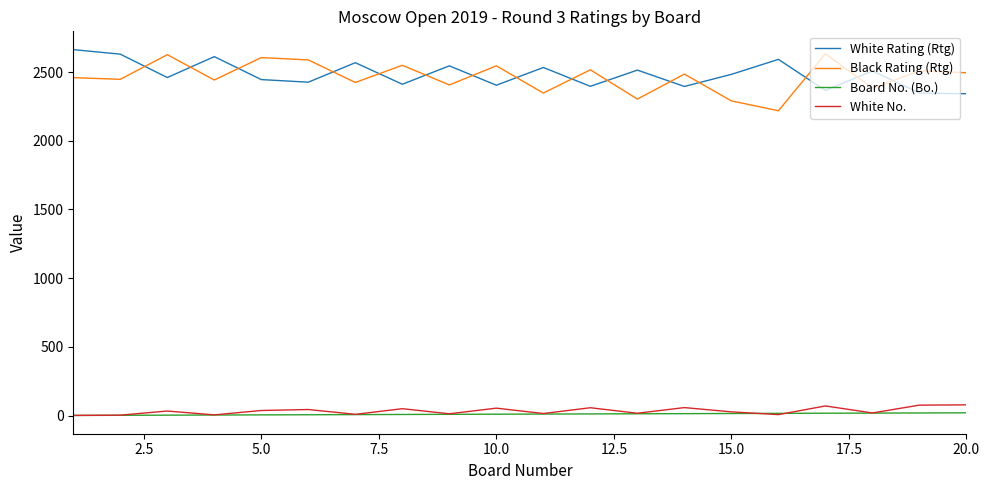

True or false: White No. and Black Rating (Rtg) intersect in this chart.

False